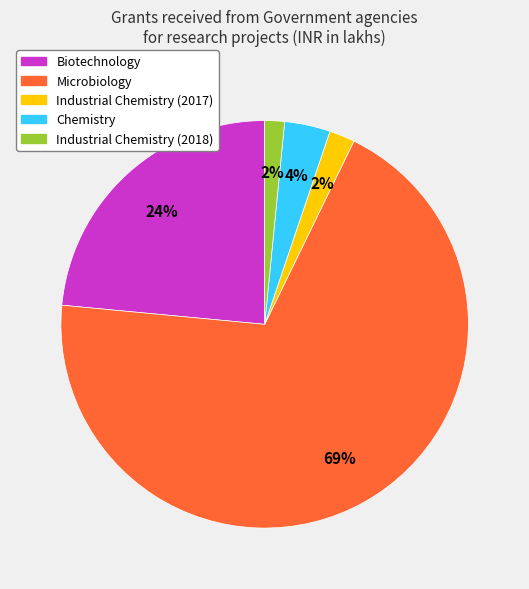

Which slice is the largest?

Microbiology